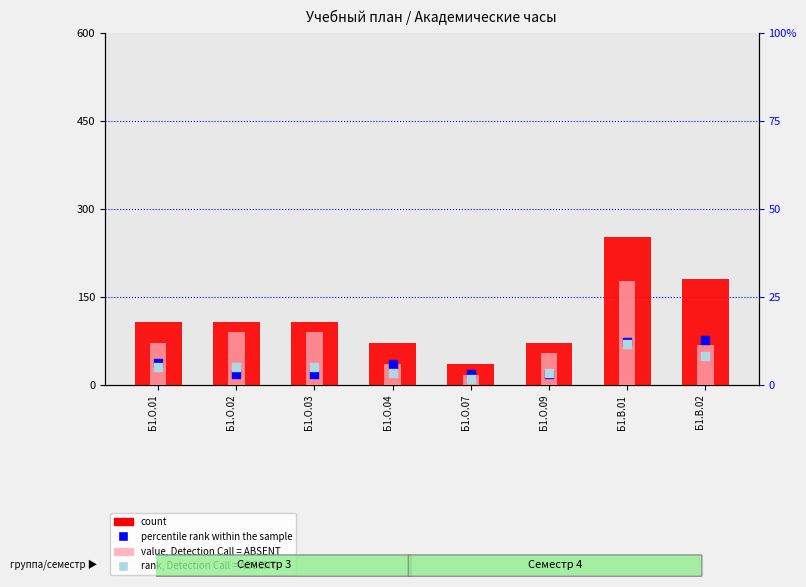

Which series has the largest Y range (max minus min)?

count